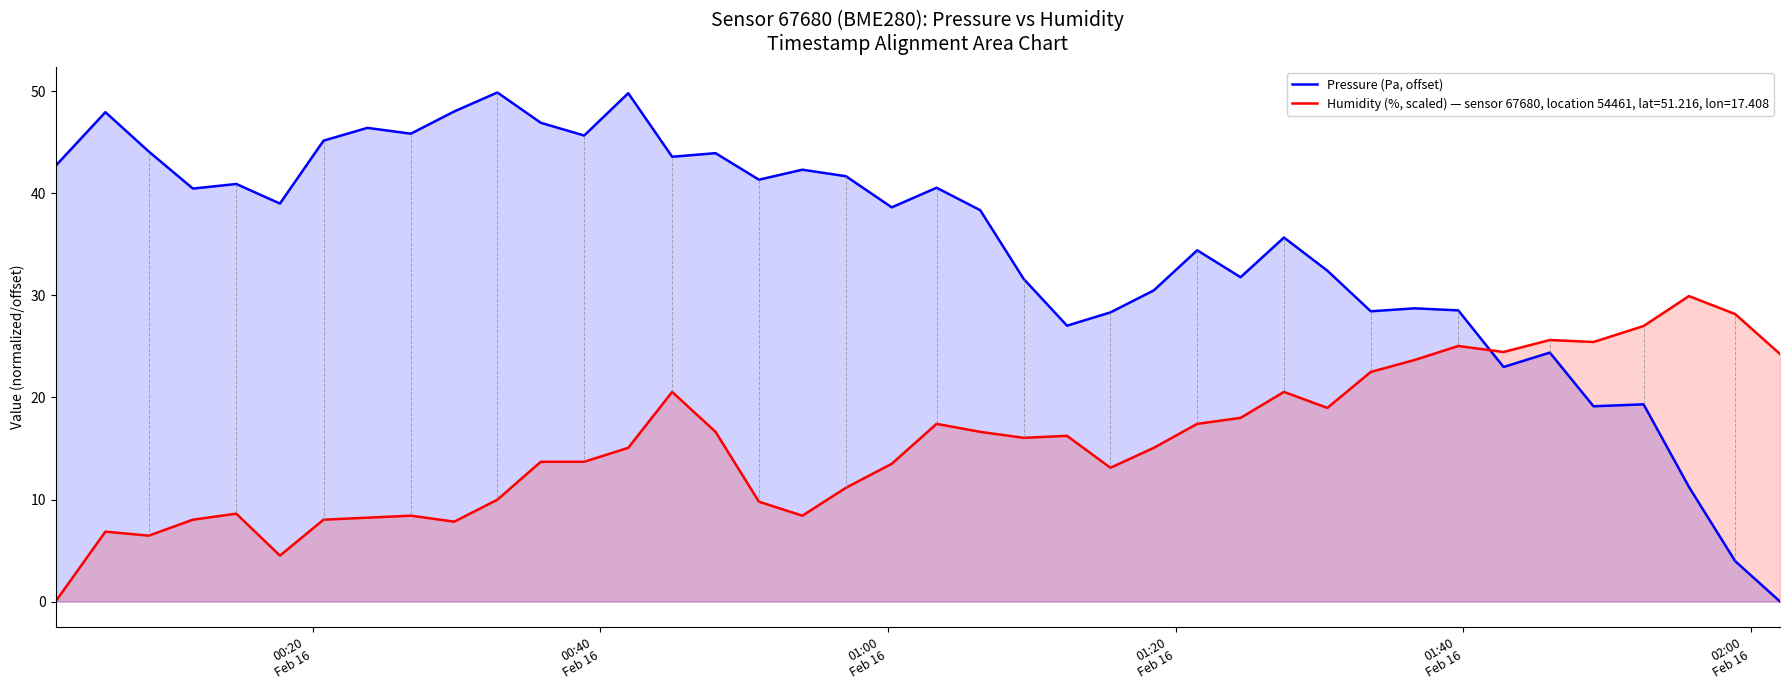

Which series ends up on top after the final intersection of Humidity (%, scaled) — sensor 67680, location 54461, lat=51.216, lon=17.408 and Pressure (Pa, offset)?

Humidity (%, scaled) — sensor 67680, location 54461, lat=51.216, lon=17.408